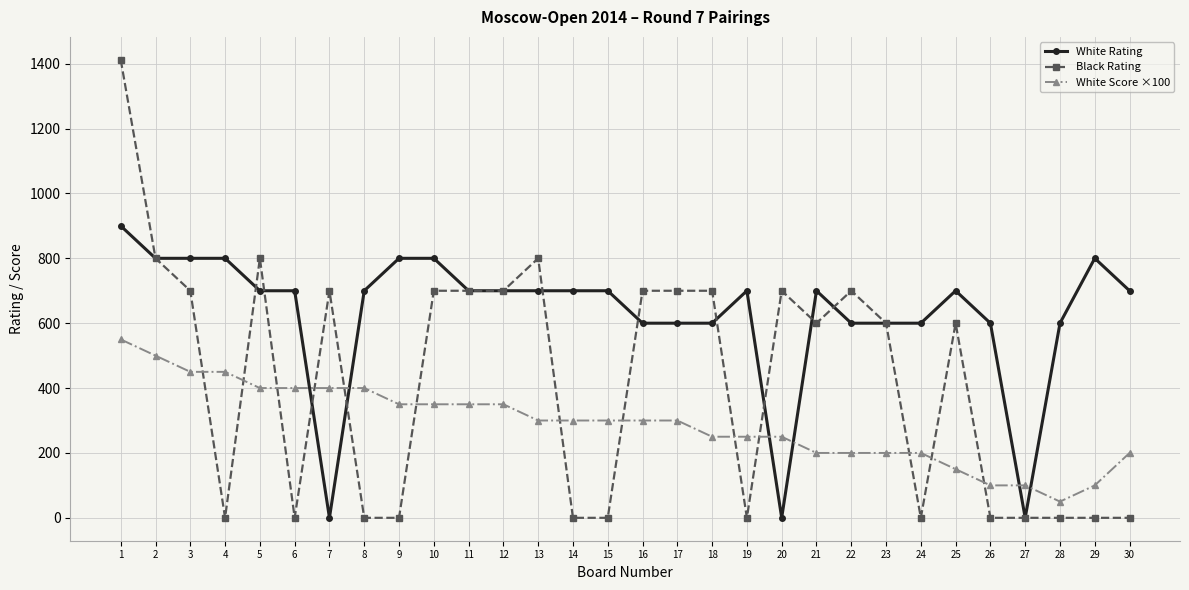

The value of White Score ×100 at 30 is 200. True or false?

True